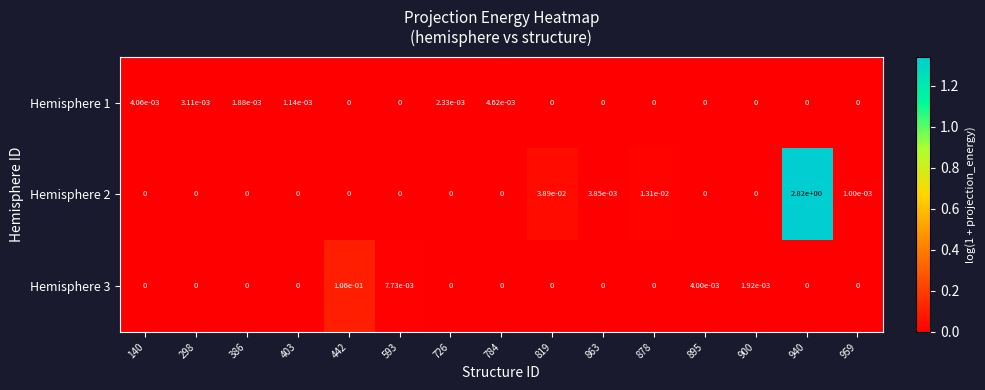

Is the value of Hemisphere 2 at 959 greater than the value of Hemisphere 3 at 593?

No